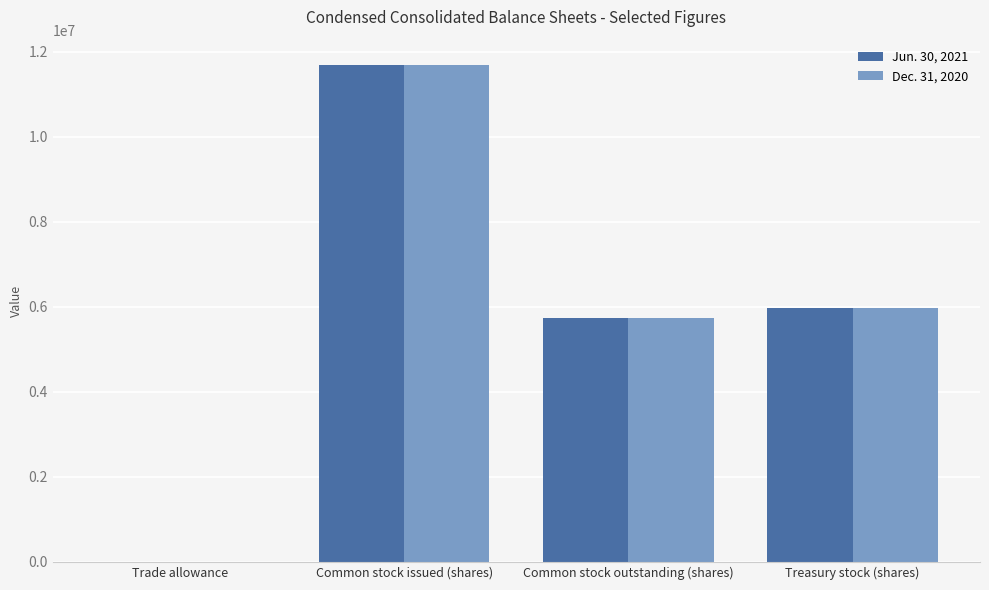

At which category does the chart reach its peak across all series?

Common stock issued (shares)